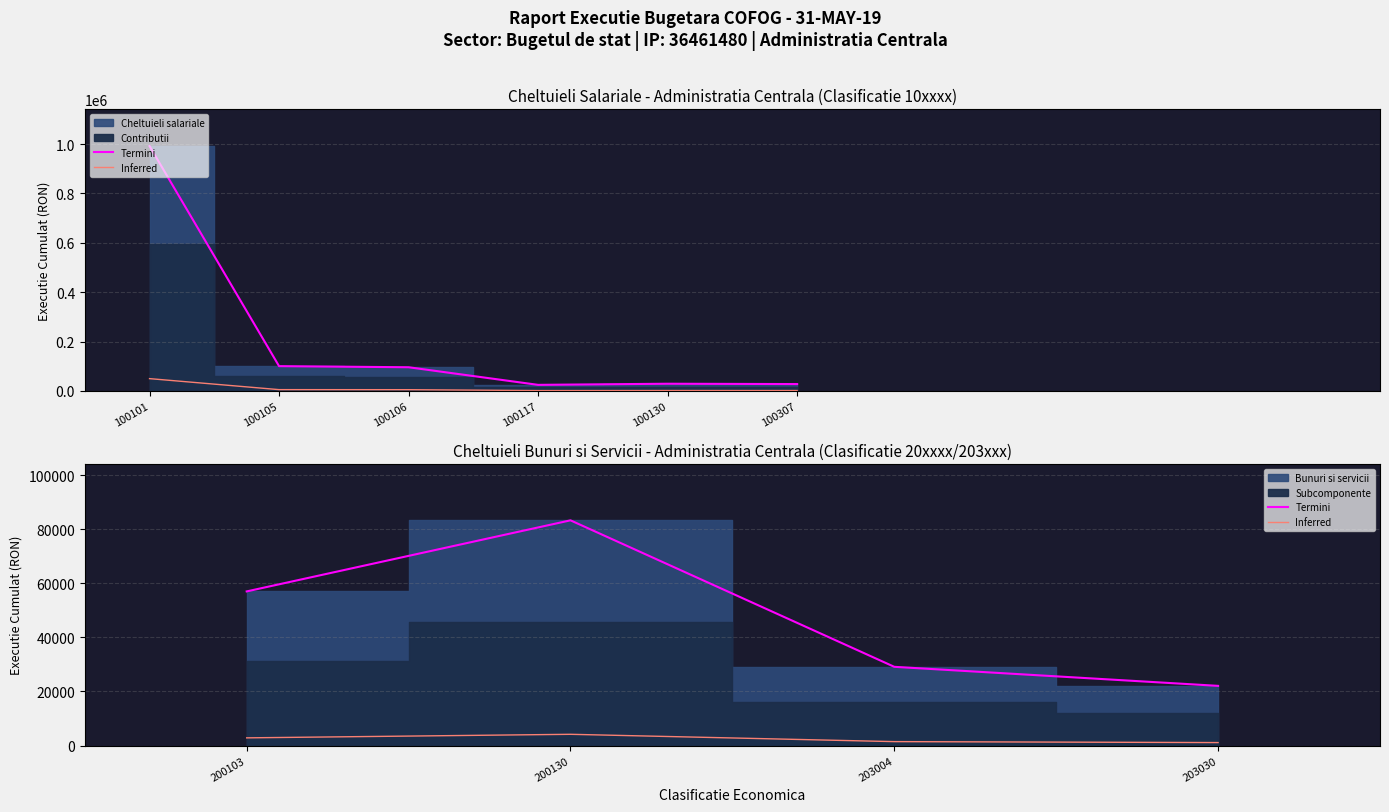

Count the number of categories in the chart.

4